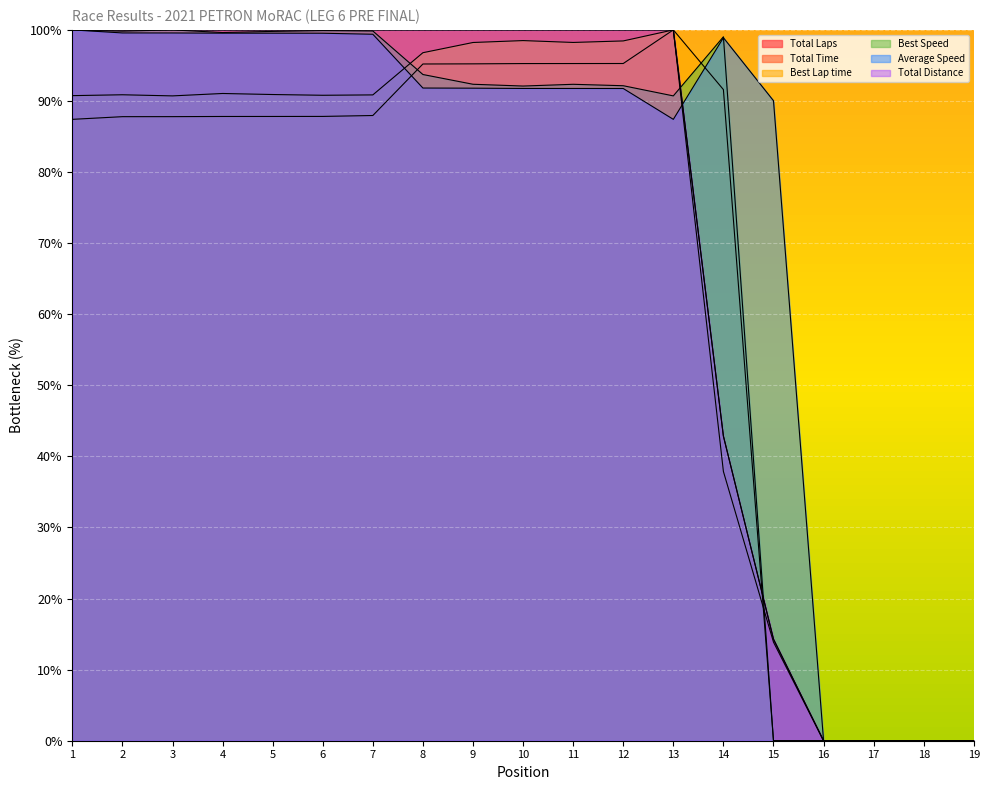

What is the value of the Total Distance point at the 2nd from the left?

100.0